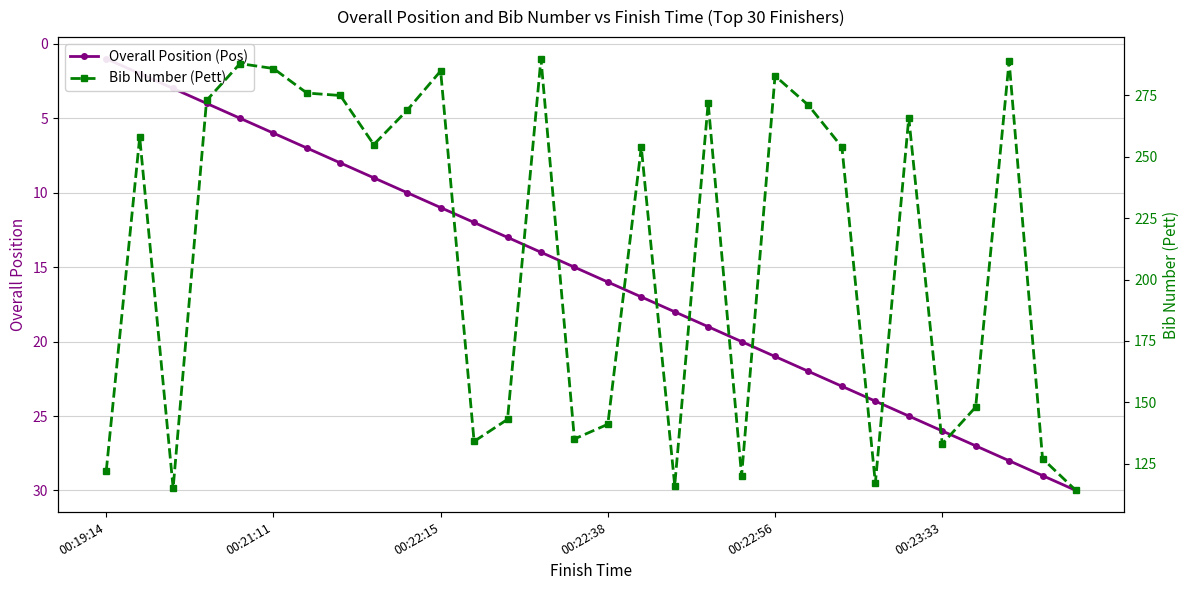

What is the average value of the Bib Number (Pett) series?

210